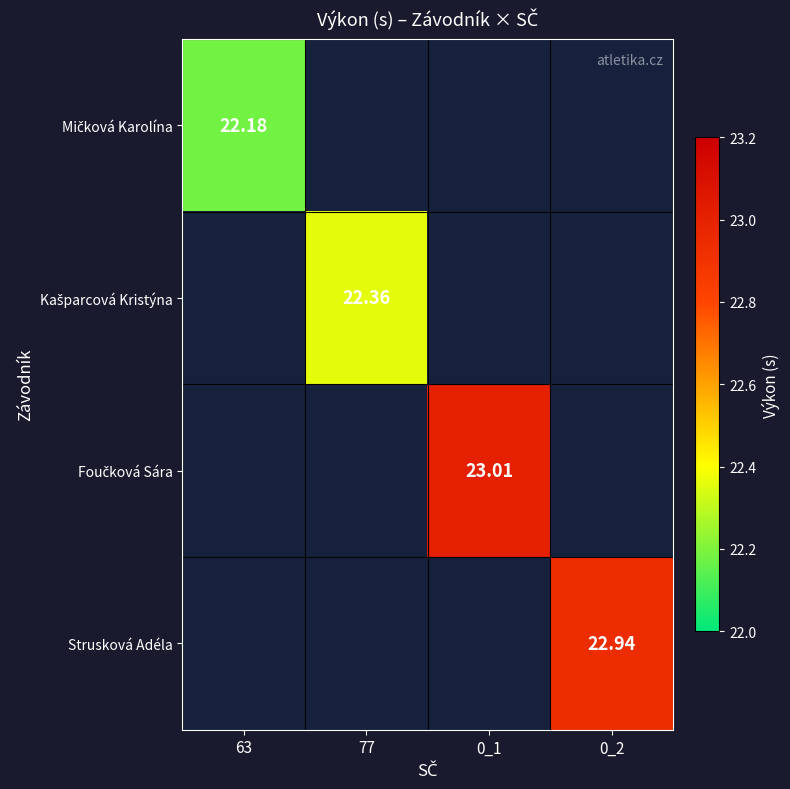

At how many categories does at least one series exceed 22?

4